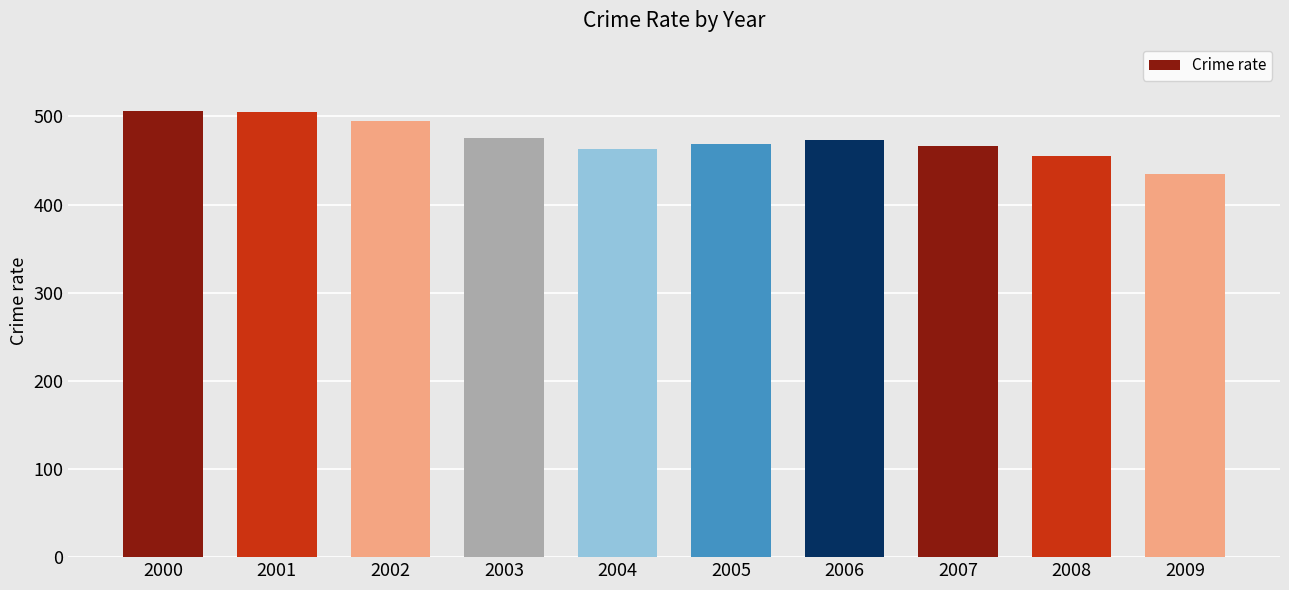

What is the sum of all values?

4743.4